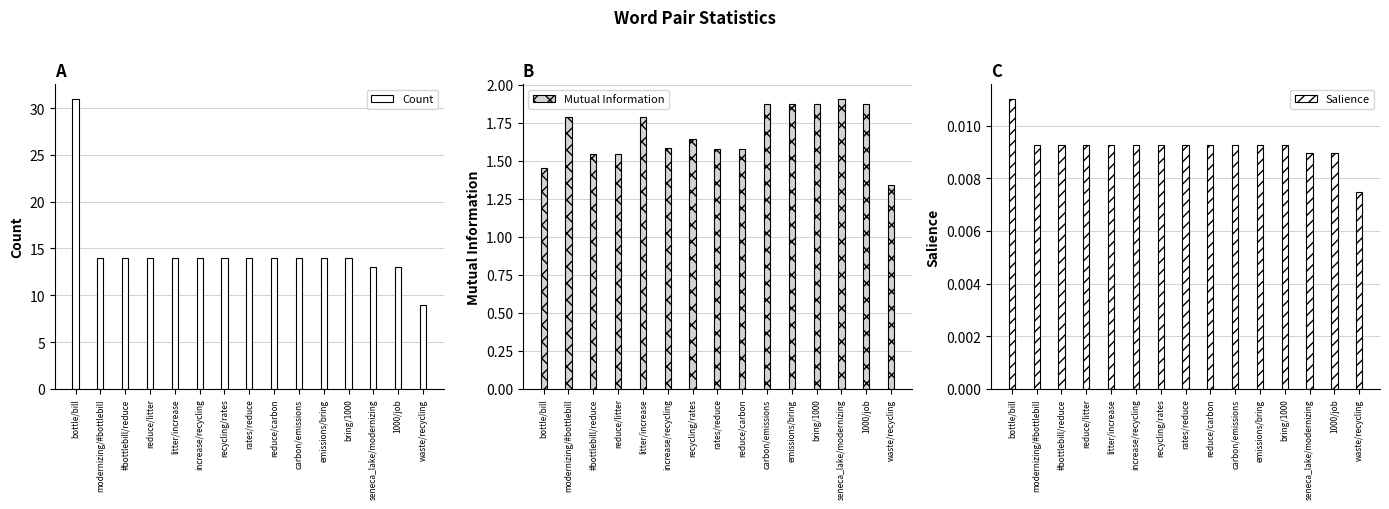

What is the value of the Count bar at the 8th from the left?

14